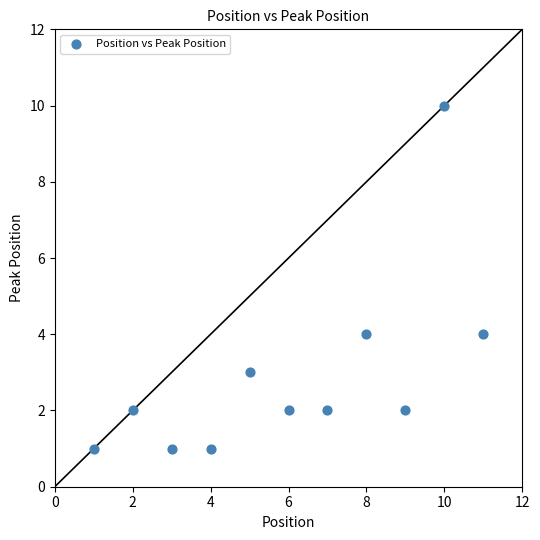

What is the range of X values (max minus min)?

10